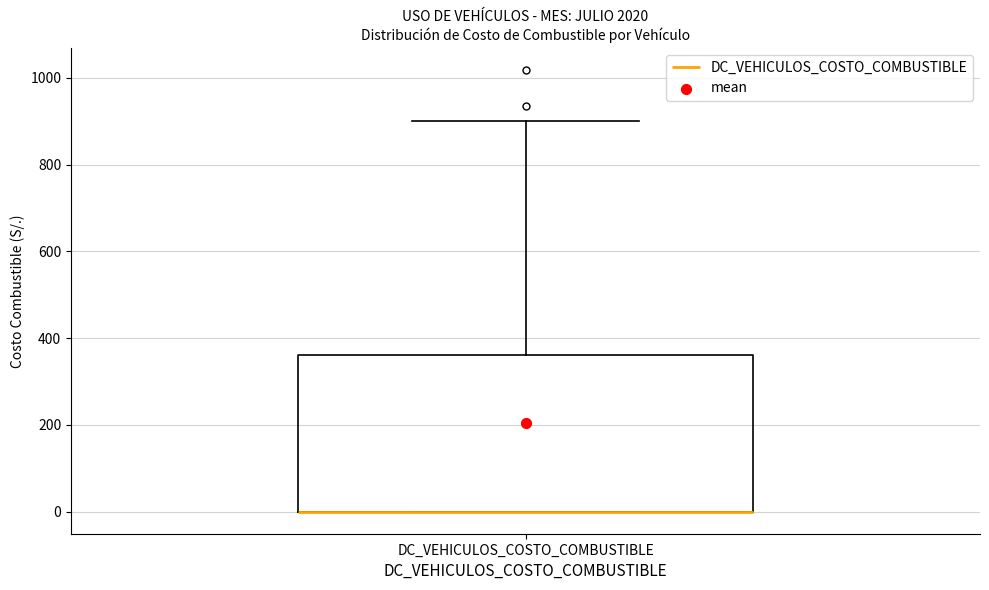

Where is the upper edge of the box for DC_VEHICULOS_COSTO_COMBUSTIBLE on the y-axis? The values are not printed on the chart, so give them approximately, as read against the axis.

360